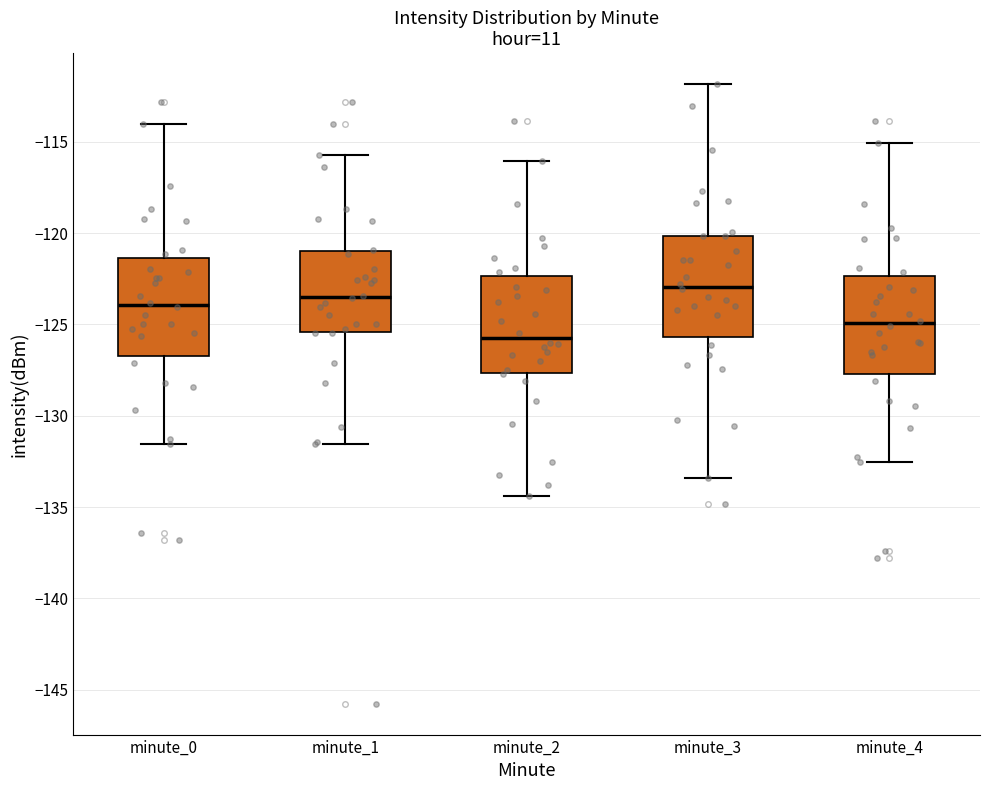

Where is the lower edge of the box for minute_0 on the y-axis? The values are not printed on the chart, so give them approximately, as read against the axis.

-126.5